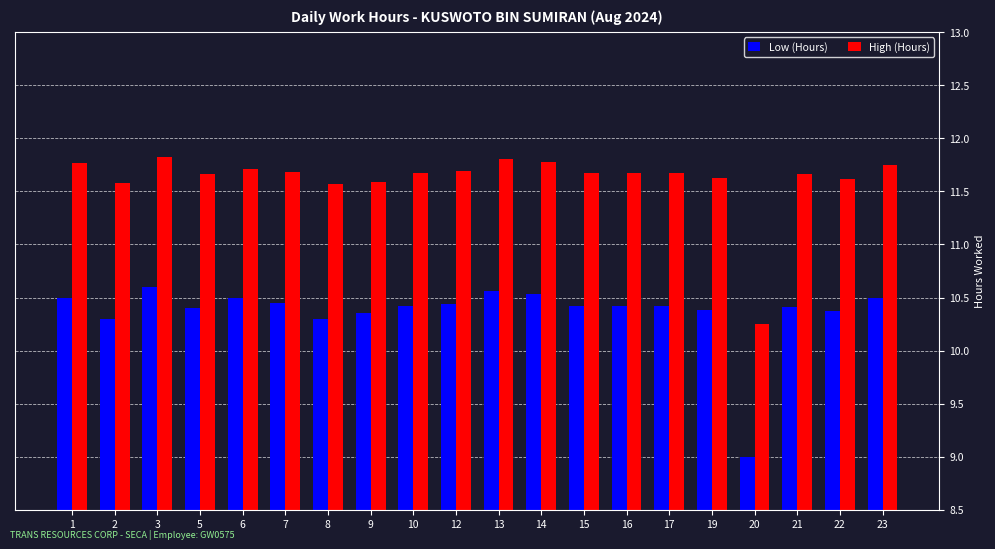

Between 8 and 13, which series saw the biggest shift?

Low (Hours)